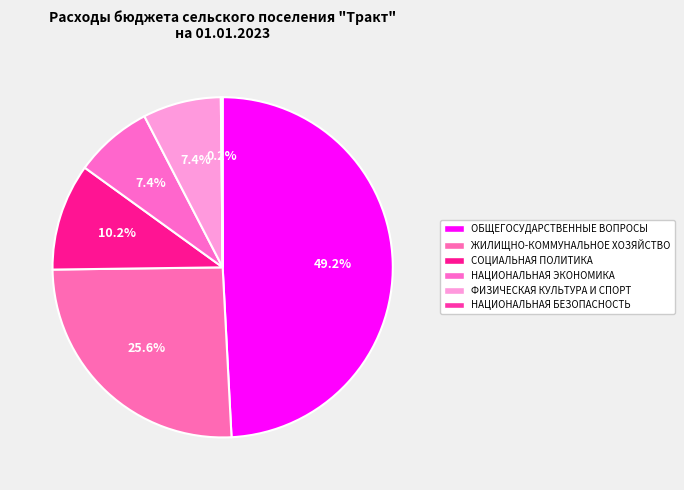

Count the number of slices in the pie.

6